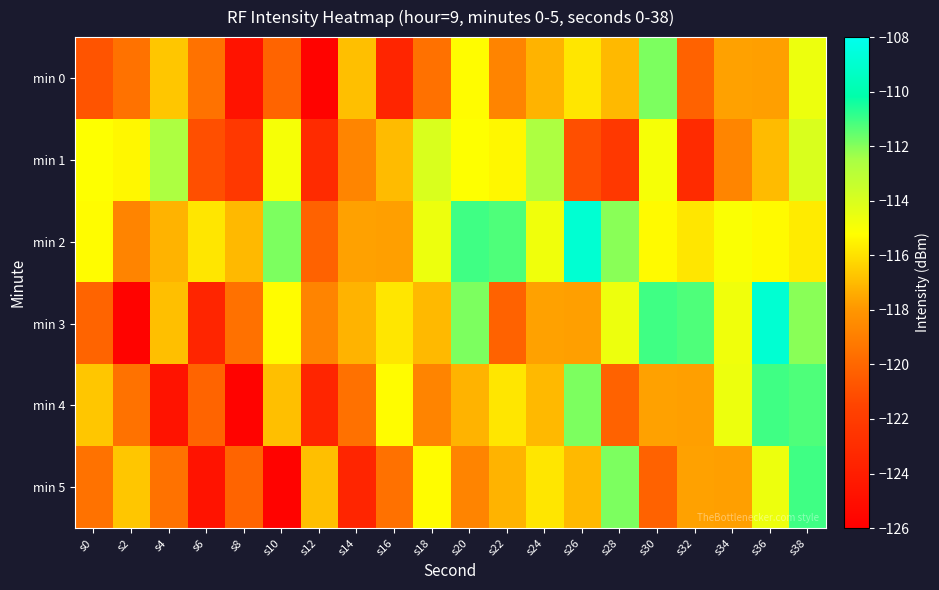

At s12, list the series in order from smallest to largest.

min 0, min 4, min 1, min 2, min 3, min 5